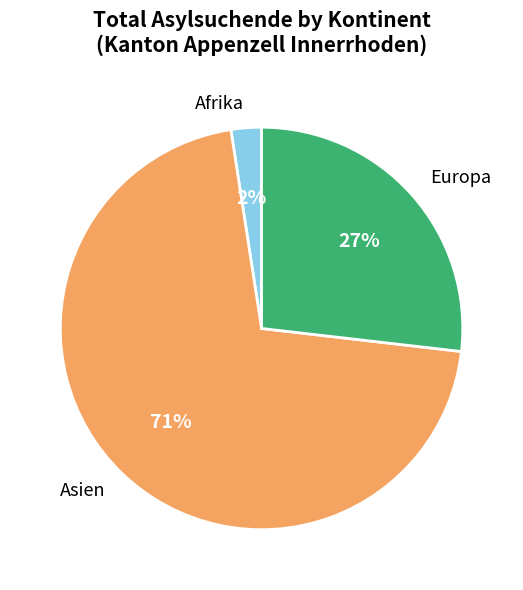

Count the number of slices in the pie.

3